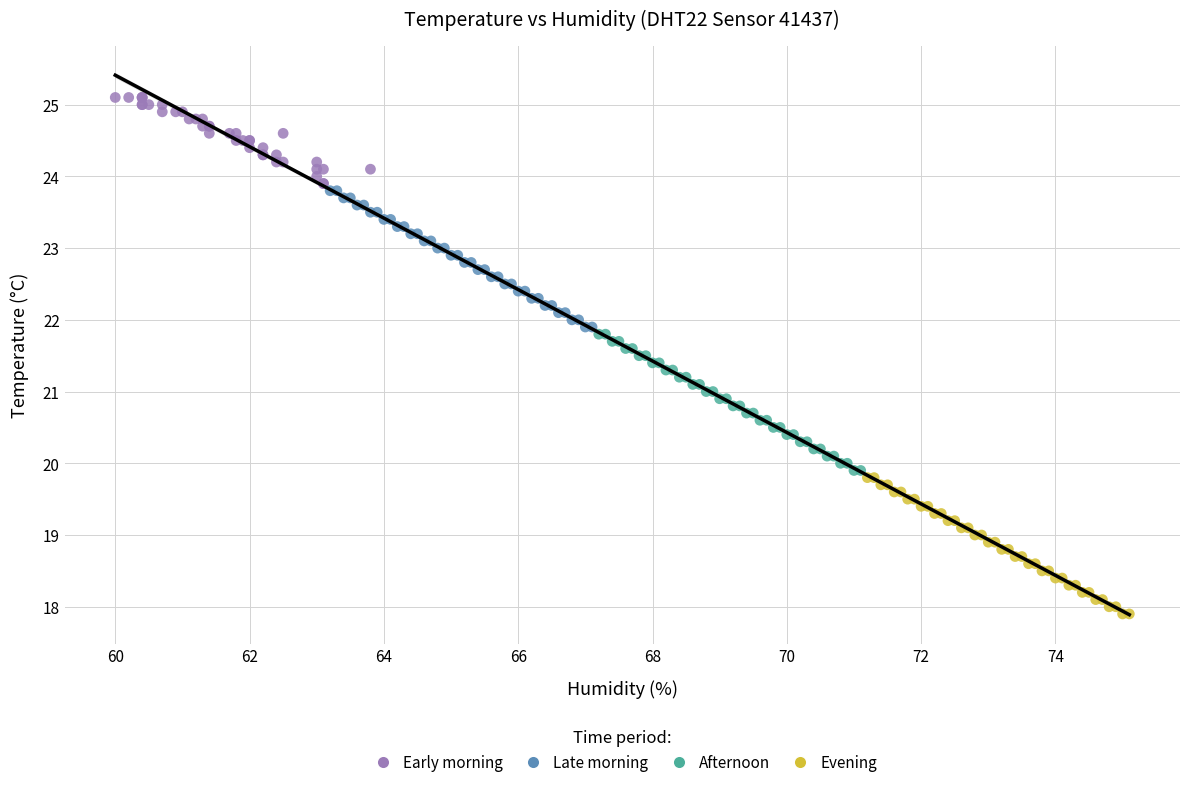

Which series reaches the minimum Y coordinate?

Evening